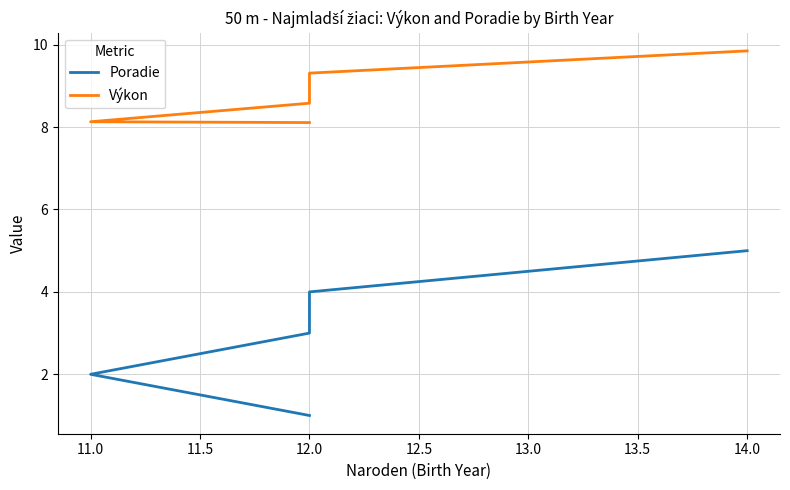

True or false: Výkon and Poradie cross at least once.

False